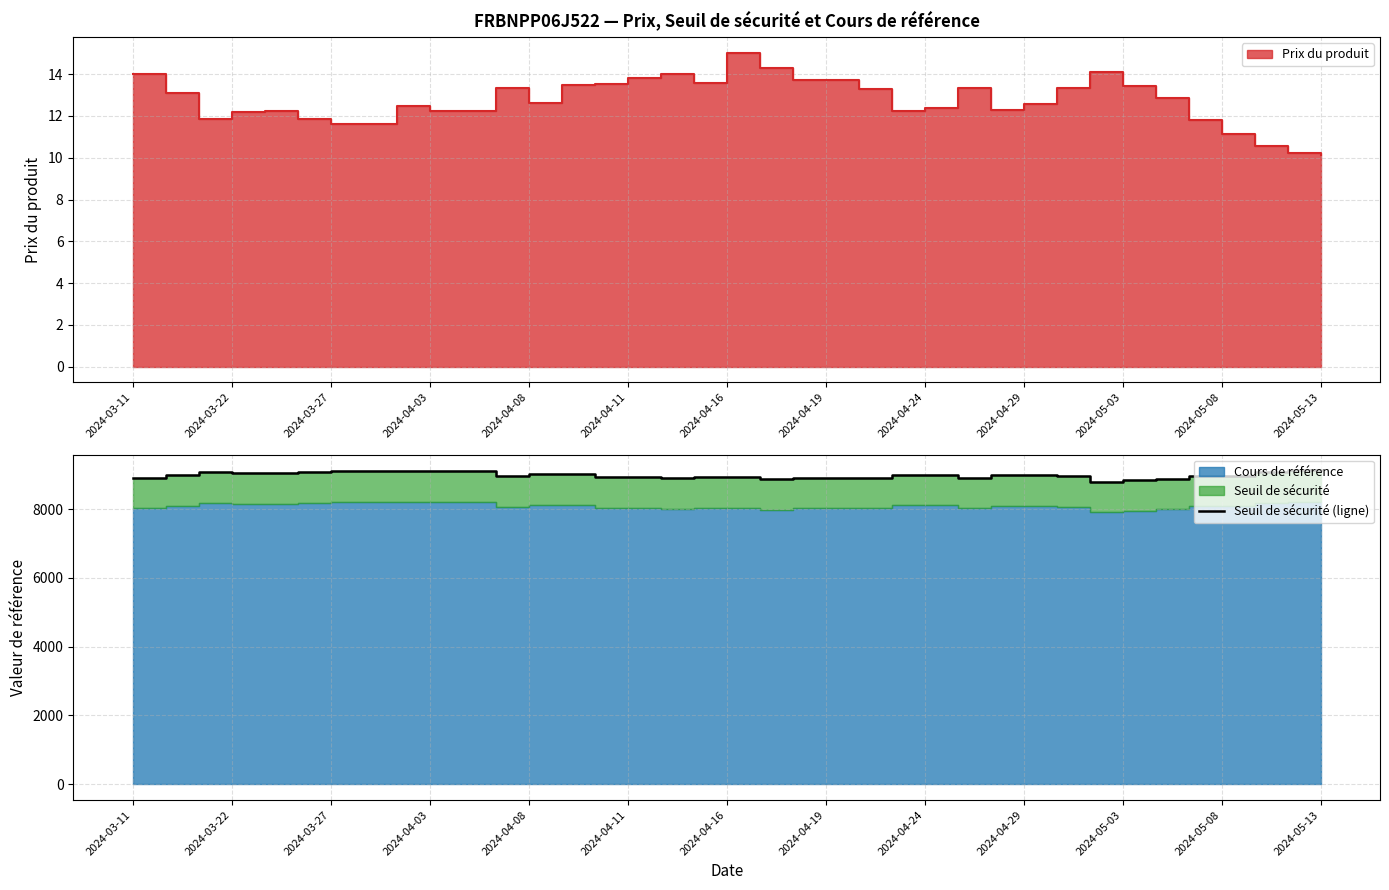

What is the ratio of the value at 2024-05-03 to the value at 2024-04-08?

1.0